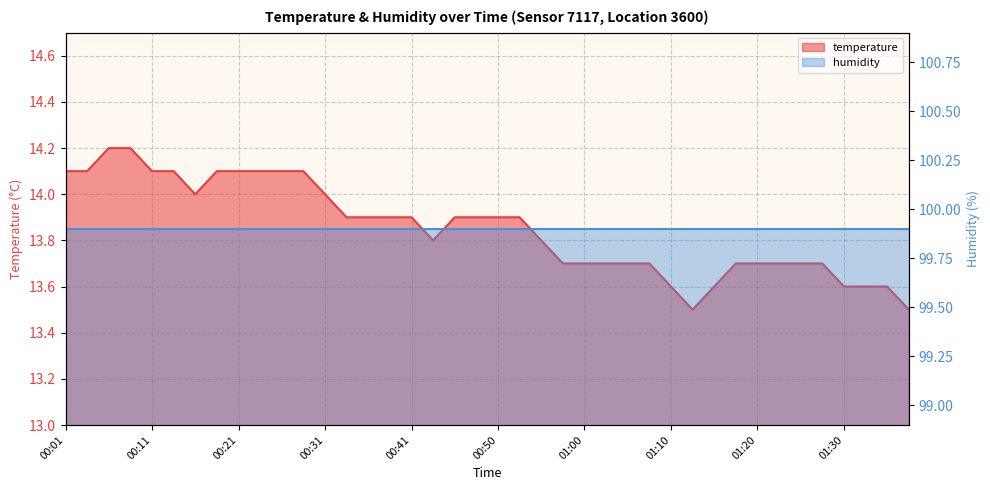

What is the label of the 23rd point from the left?

00:55